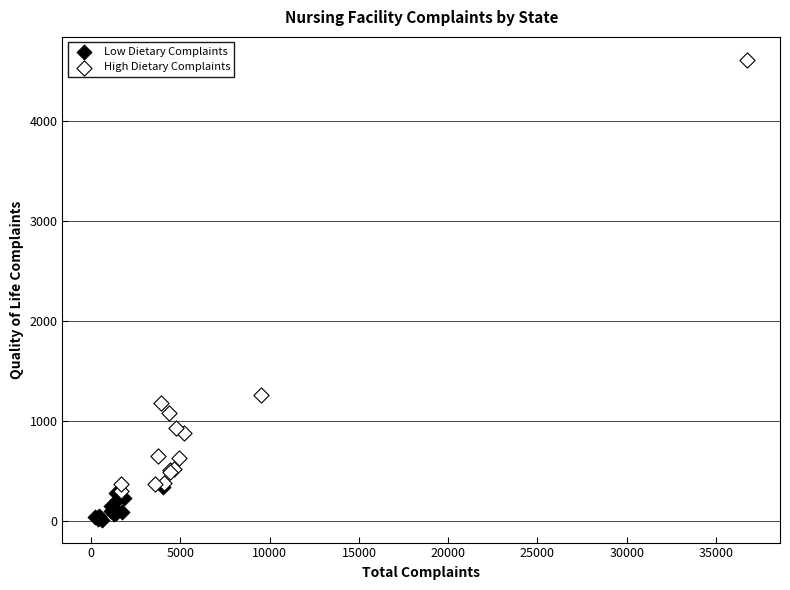

Which series contains the highest Y value?

High Dietary Complaints